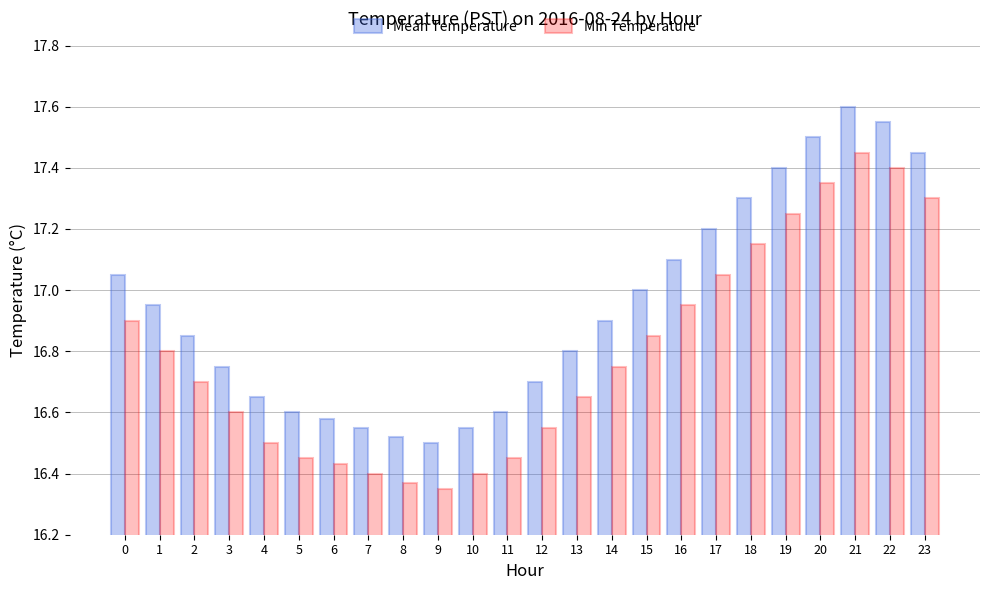

The Min Temperature series shows 5.0 at 20. True or false?

False